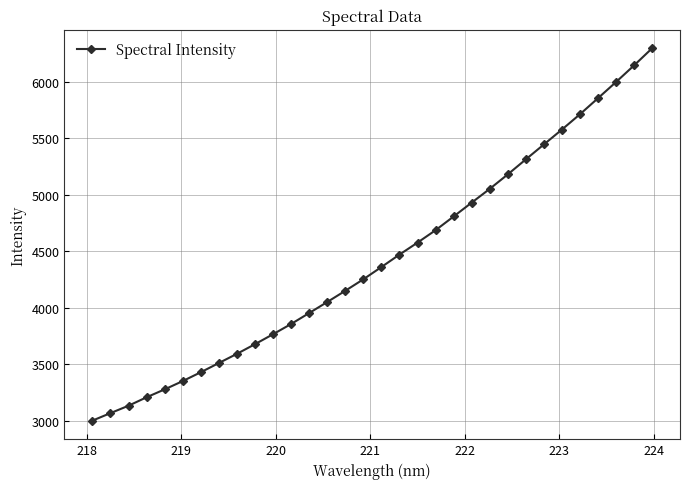

How many data points are above 4359?

16